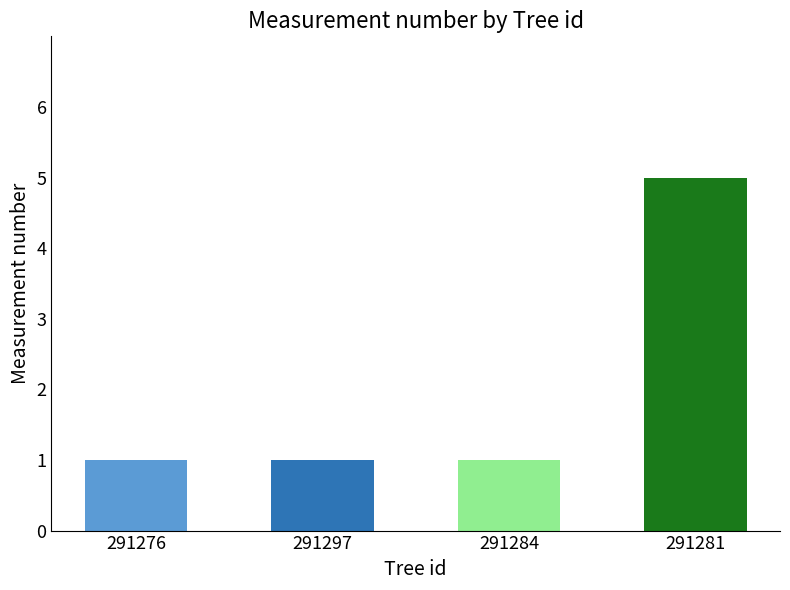

What is the ratio of the value at 291284 to the value at 291276?

1.0